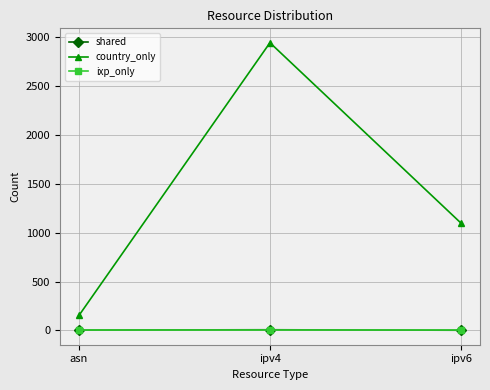

Between ipv4 and ipv6, which series saw the biggest shift?

country_only